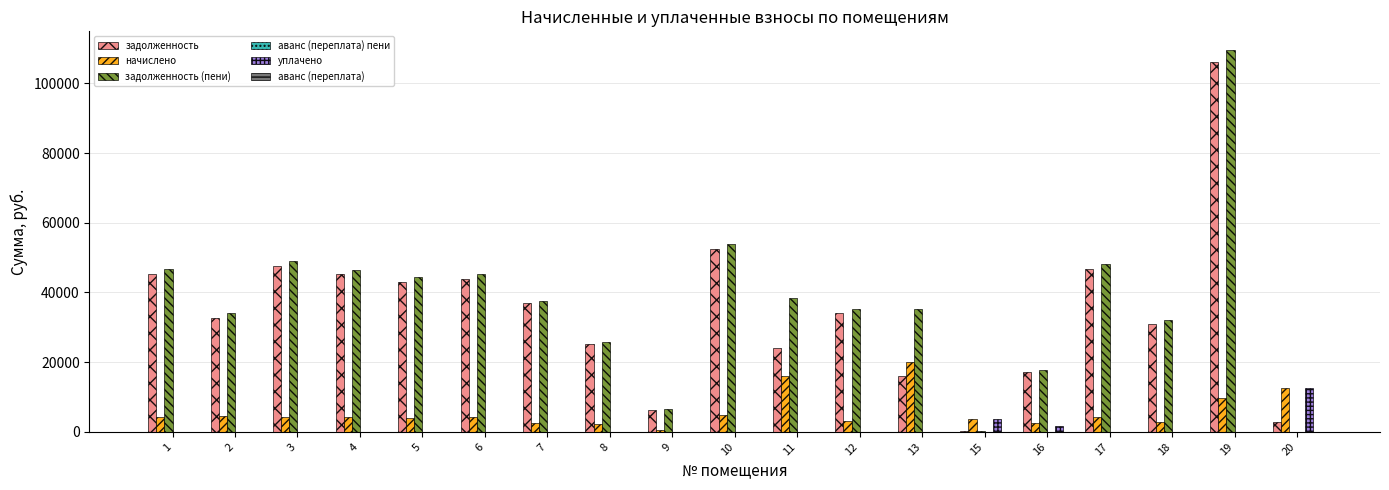

What is the highest value of the начислено series?

20184.1